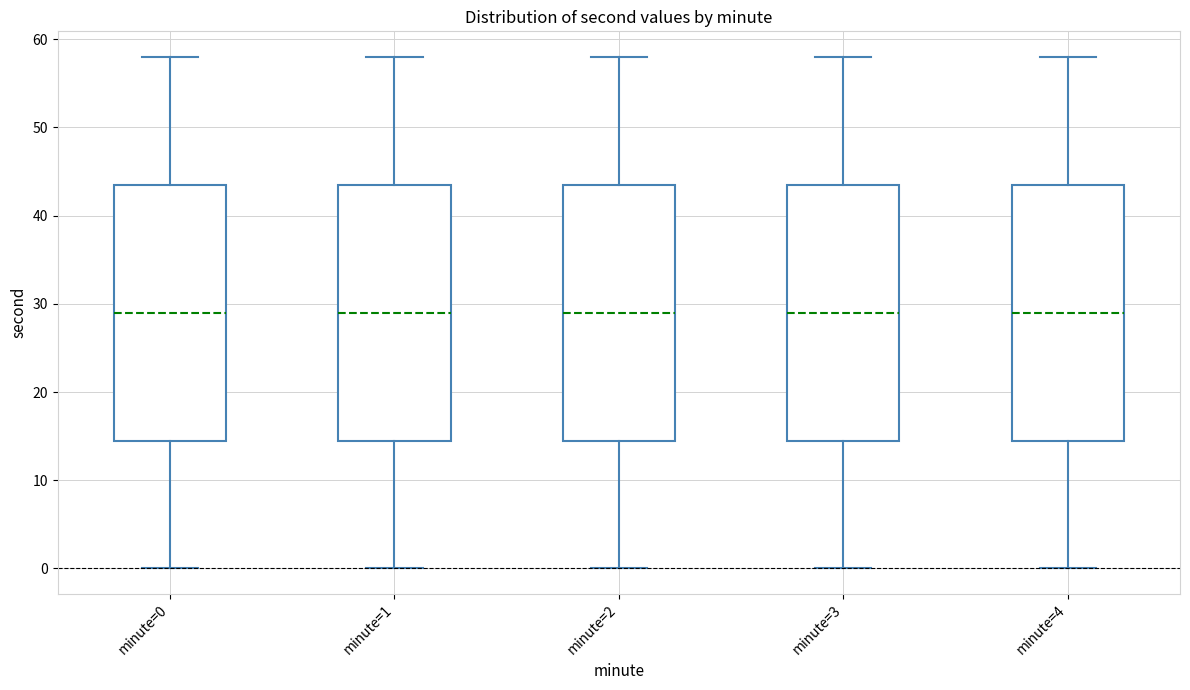

Where does the lower whisker of the box for minute=4 end on the y-axis? The values are not printed on the chart, so give them approximately, as read against the axis.

0